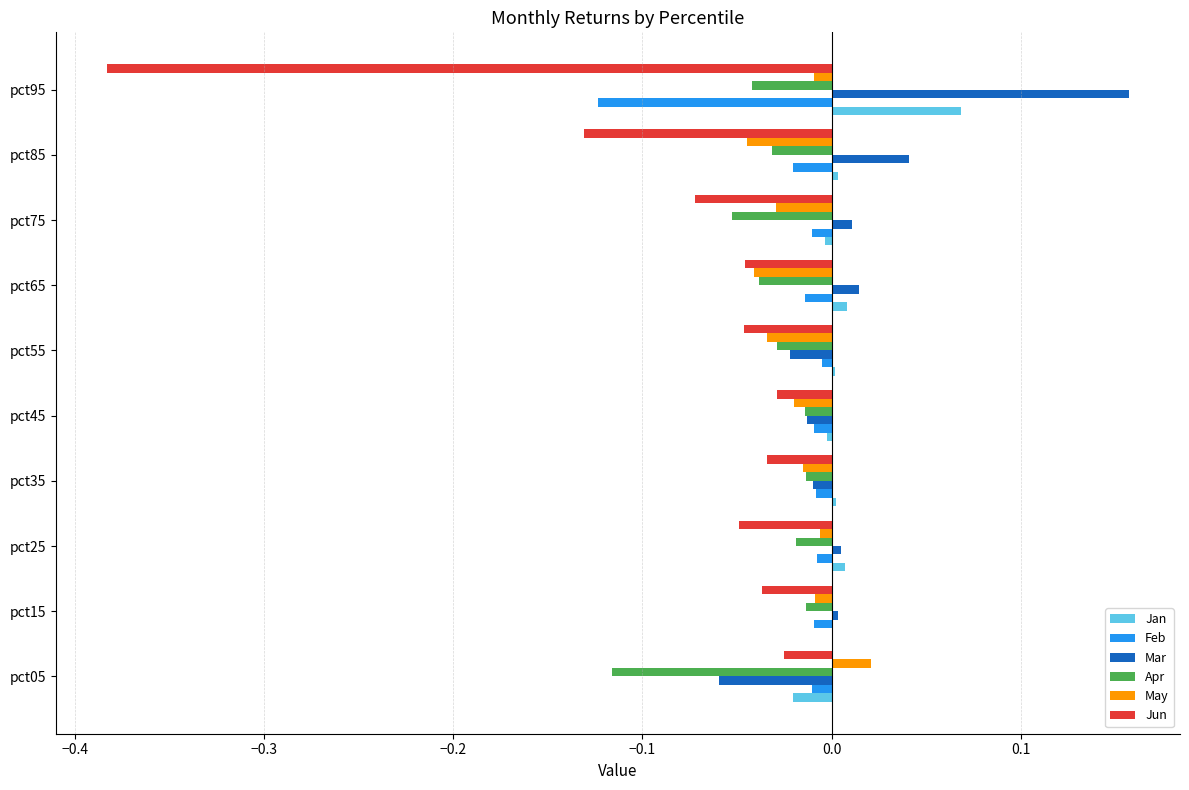

At which label does Mar reach its peak?

pct95